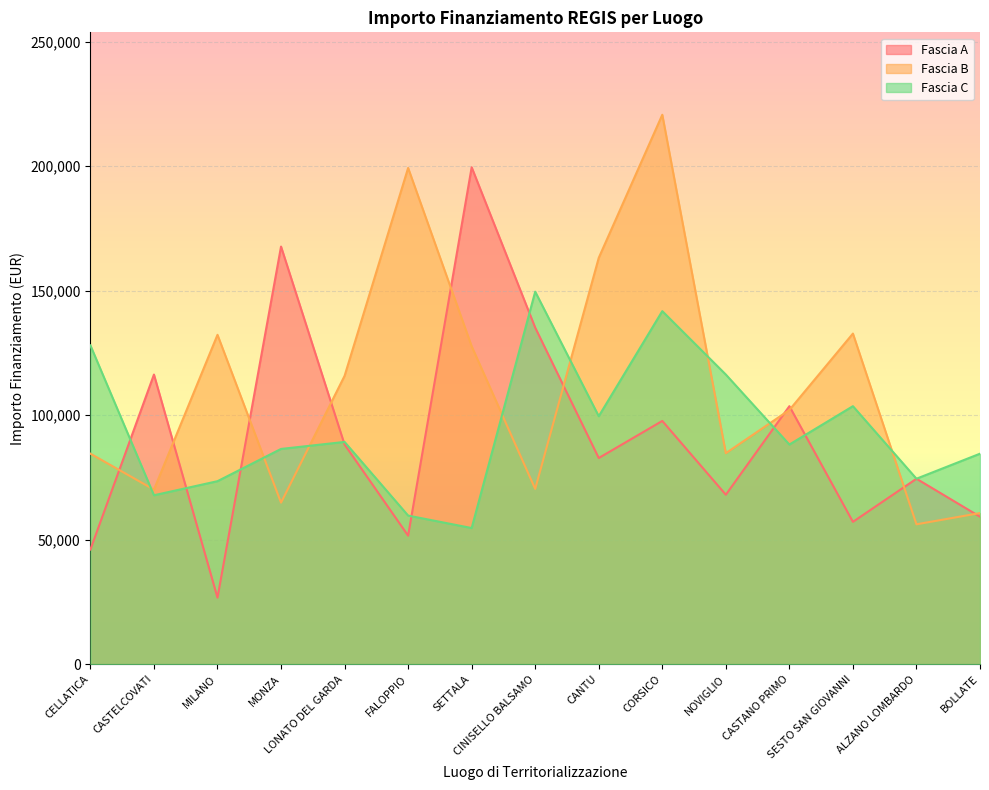

What is the sum of all Fascia A values?

1374429.5